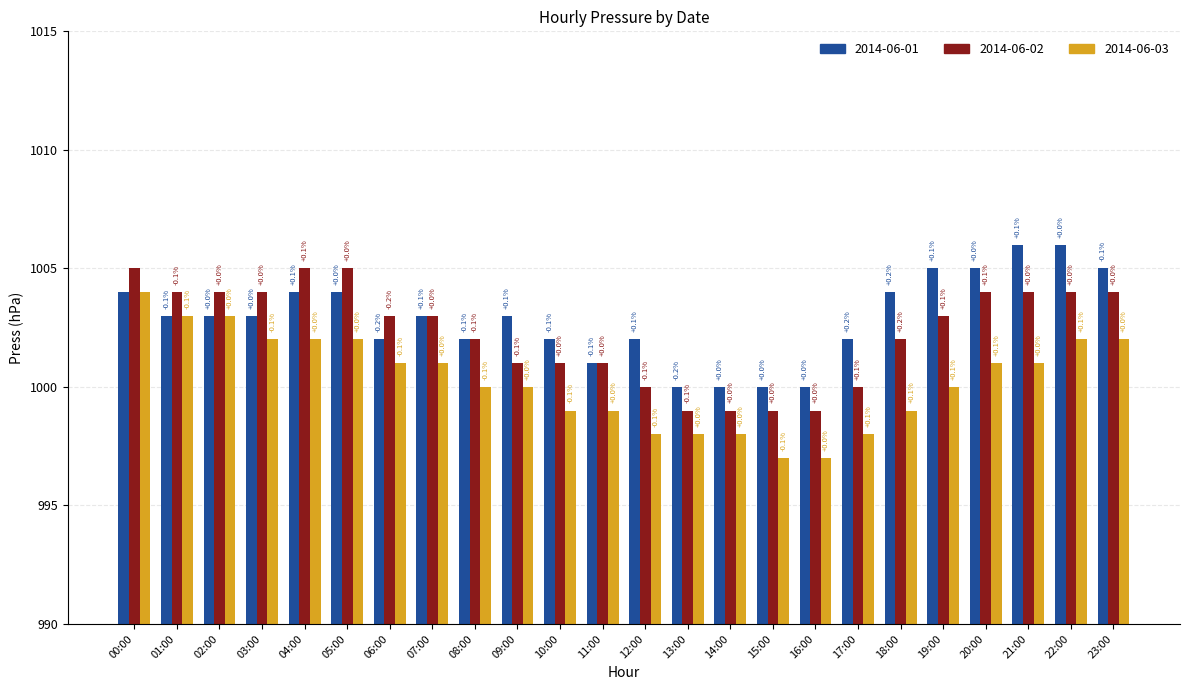

Reading left to right, what are all the values shown in this chart?

2014-06-01: 00:00=1004	01:00=1003	02:00=1003	03:00=1003	04:00=1004	05:00=1004	06:00=1002	07:00=1003	08:00=1002	09:00=1003	10:00=1002	11:00=1001	12:00=1002	13:00=1000	14:00=1000	15:00=1000	16:00=1000	17:00=1002	18:00=1004	19:00=1005	20:00=1005	21:00=1006	22:00=1006	23:00=1005
2014-06-02: 00:00=1005	01:00=1004	02:00=1004	03:00=1004	04:00=1005	05:00=1005	06:00=1003	07:00=1003	08:00=1002	09:00=1001	10:00=1001	11:00=1001	12:00=1000	13:00=999	14:00=999	15:00=999	16:00=999	17:00=1000	18:00=1002	19:00=1003	20:00=1004	21:00=1004	22:00=1004	23:00=1004
2014-06-03: 00:00=1004	01:00=1003	02:00=1003	03:00=1002	04:00=1002	05:00=1002	06:00=1001	07:00=1001	08:00=1000	09:00=1000	10:00=999	11:00=999	12:00=998	13:00=998	14:00=998	15:00=997	16:00=997	17:00=998	18:00=999	19:00=1000	20:00=1001	21:00=1001	22:00=1002	23:00=1002